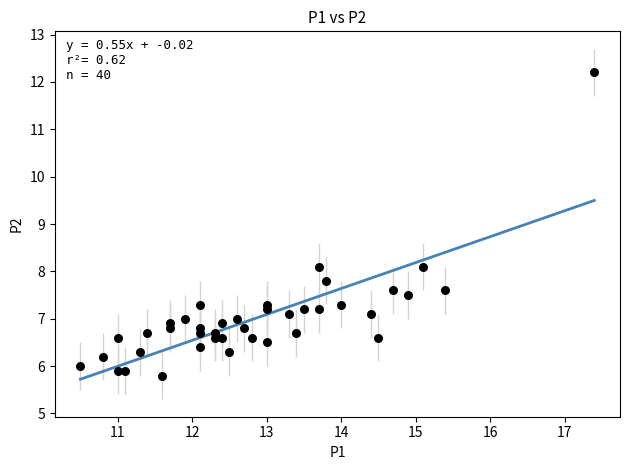

What is the range of X values (max minus min)?

6.9